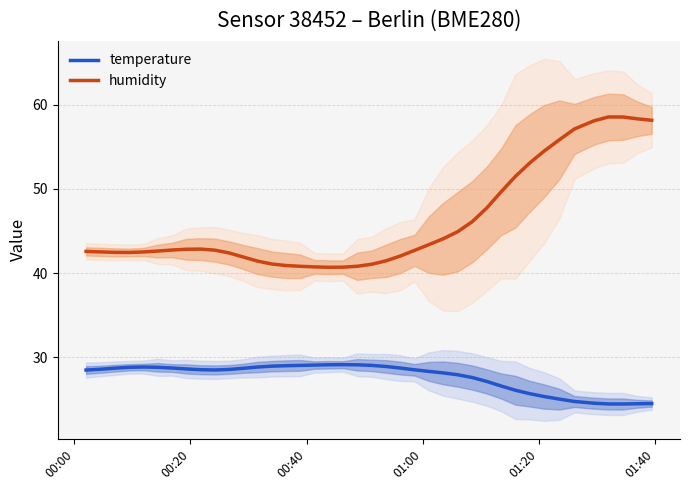

How many data points in temperature are above 28?

26